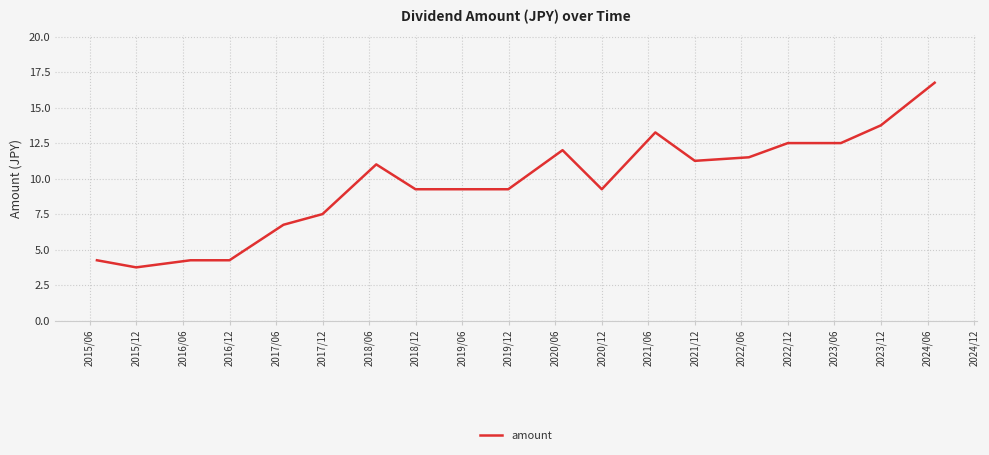

What is the difference between the maximum and minimum values?

13.0